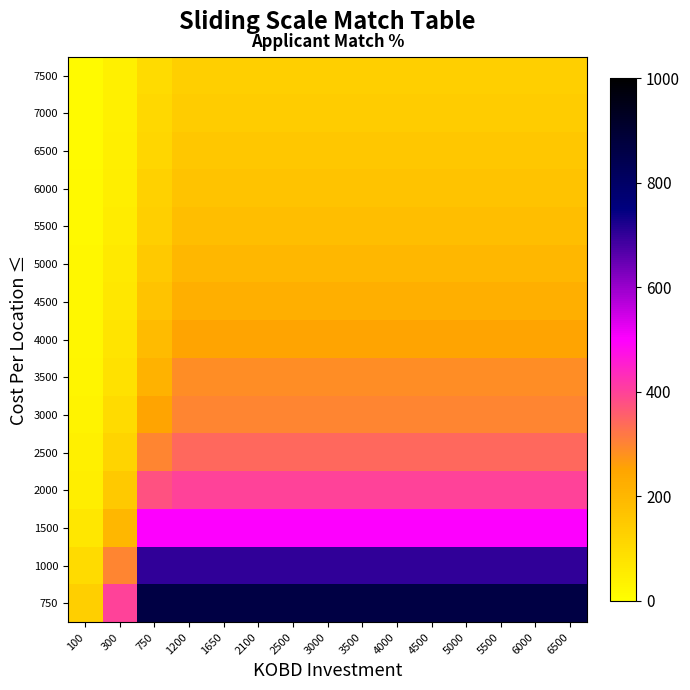

At which category is the sum across all series the highest?

1200